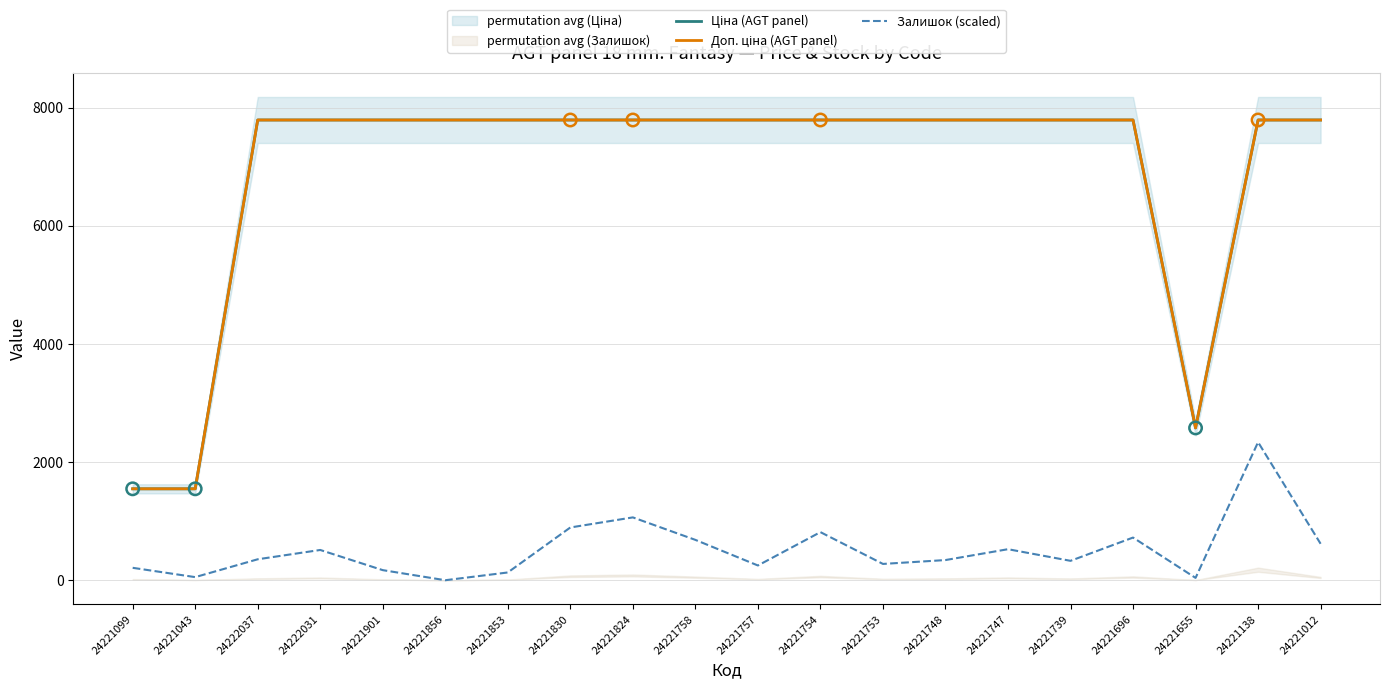

At which category is the sum across all series the highest?

24221138